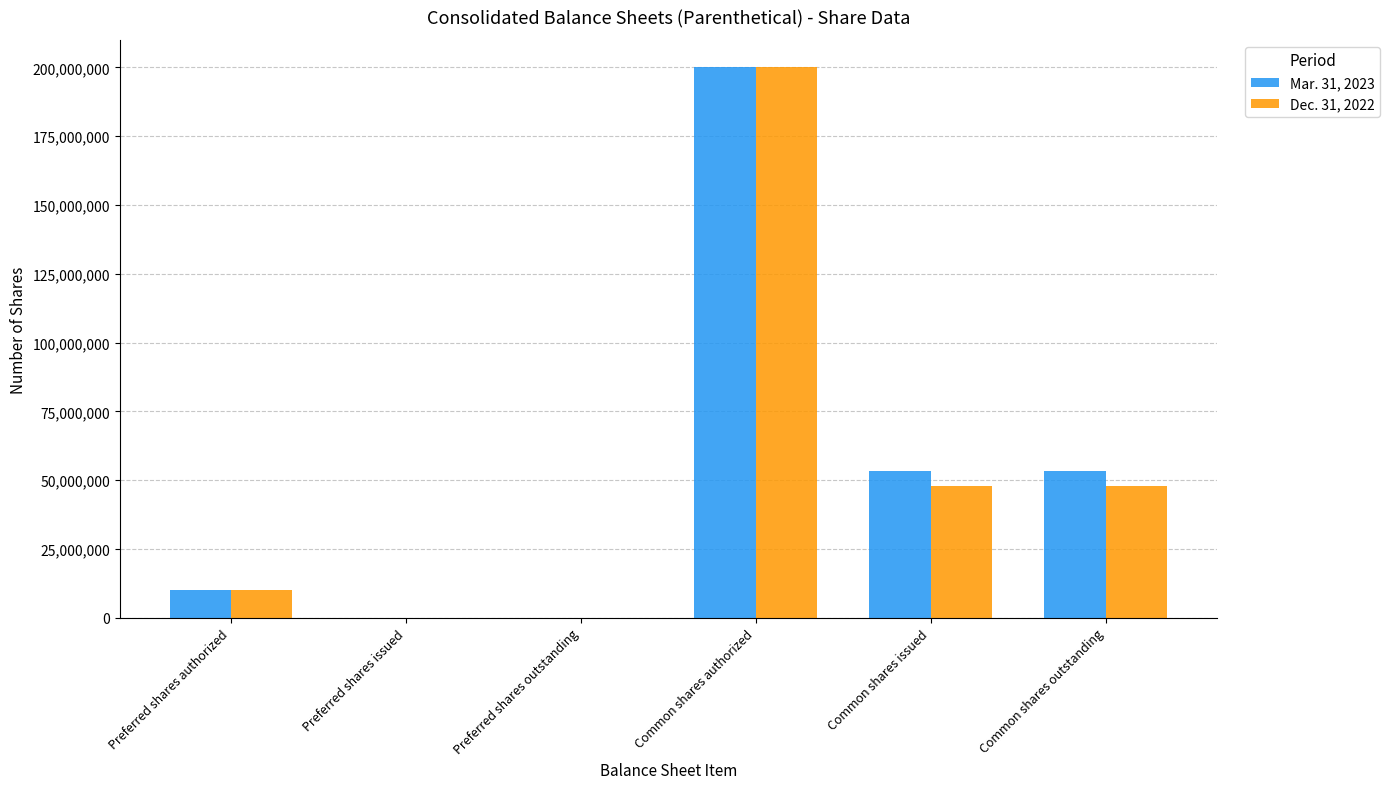

What is the difference between the Mar. 31, 2023 values at Common shares issued and Common shares authorized?

146497513